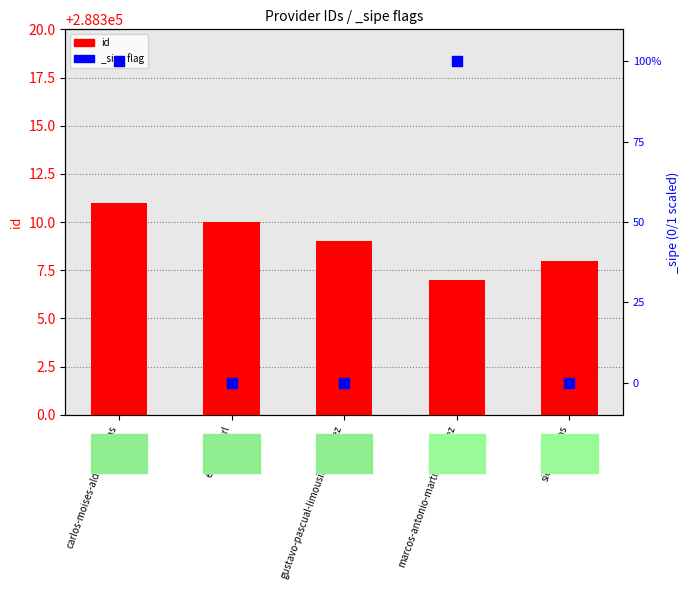

What is the change in value from carlos-moises-alderete-arias to siete-vientos?

-3